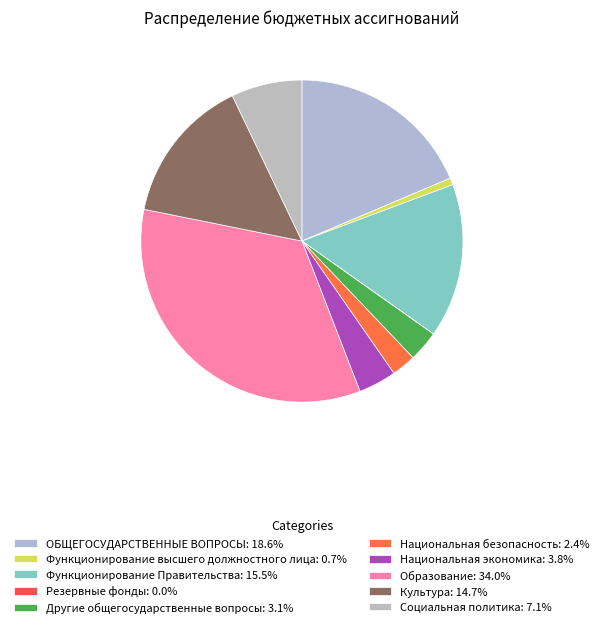

How much of the chart is everything except Другие общегосударственные вопросы?

96.9%